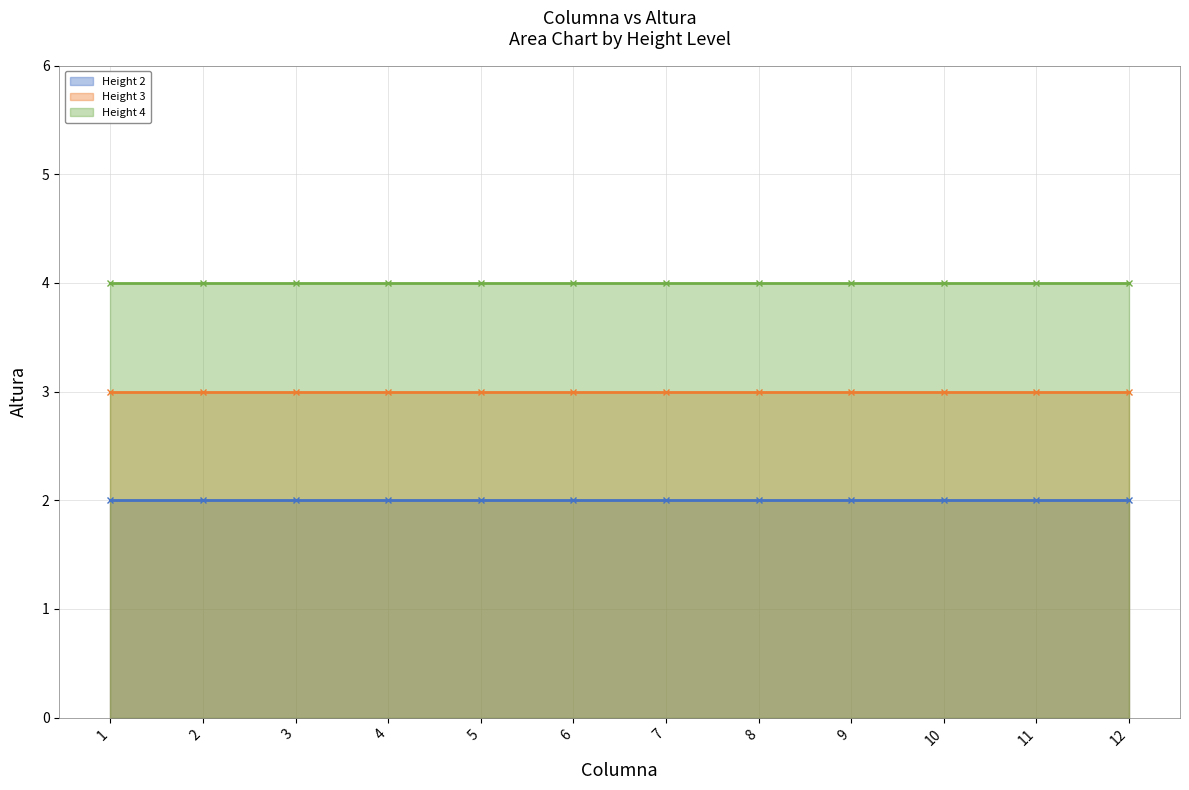

The value of Height 4 at 5 is 5. True or false?

False